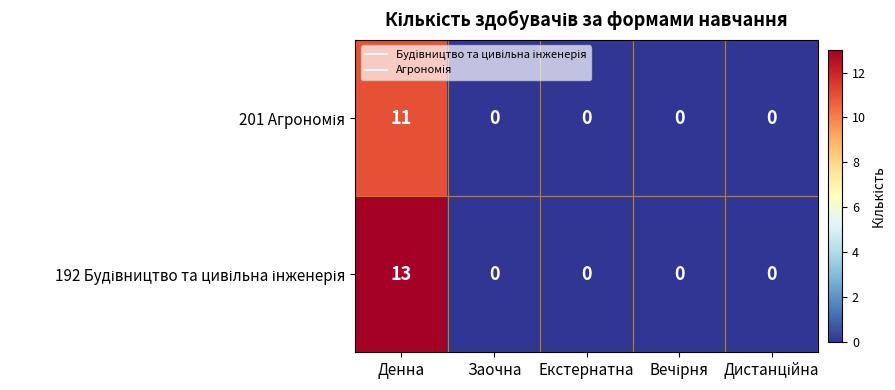

At which category is the sum across all series the highest?

Денна